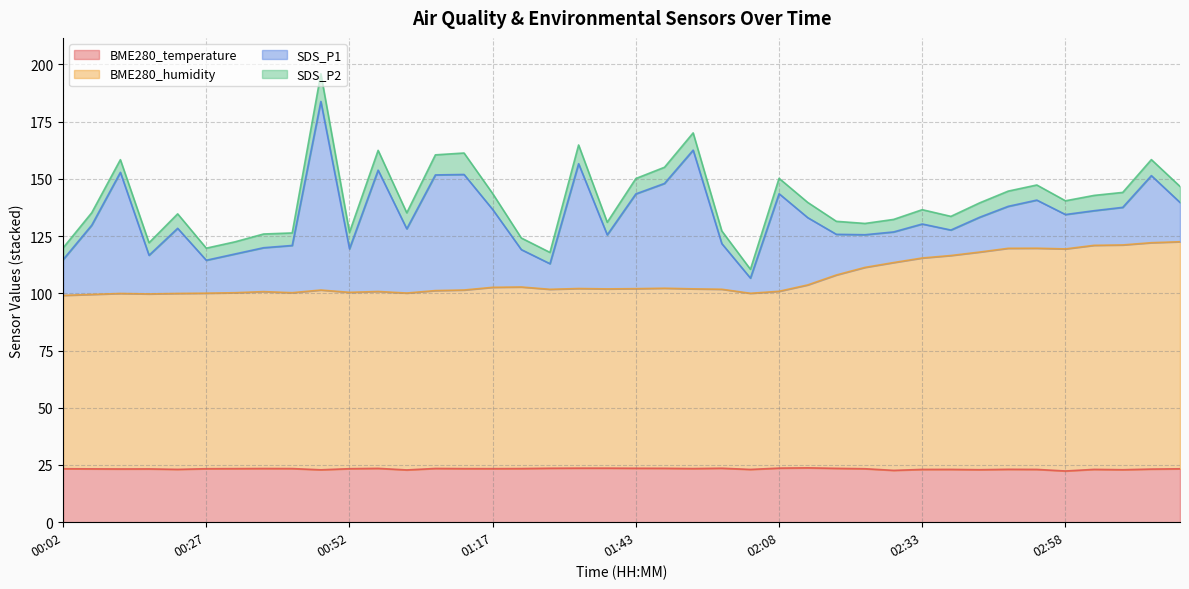

What are all the series names shown in the legend?

BME280_temperature, BME280_humidity, SDS_P1, SDS_P2